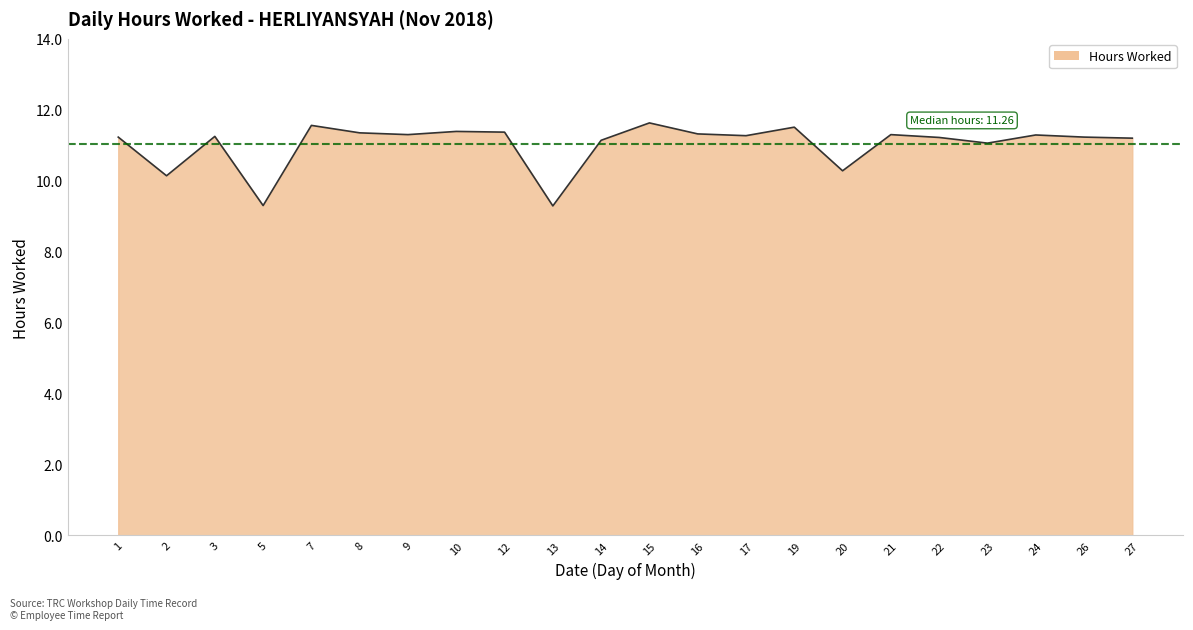

True or false: the data shows 11.3 at 24.

True